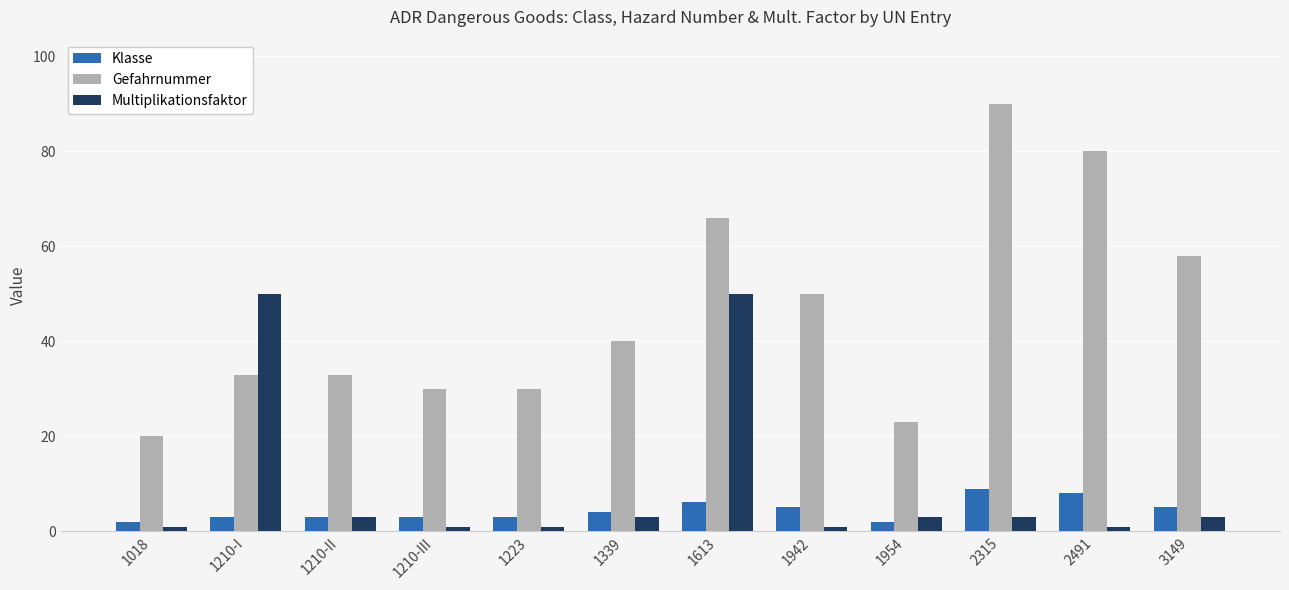

Count the number of categories in the chart.

12